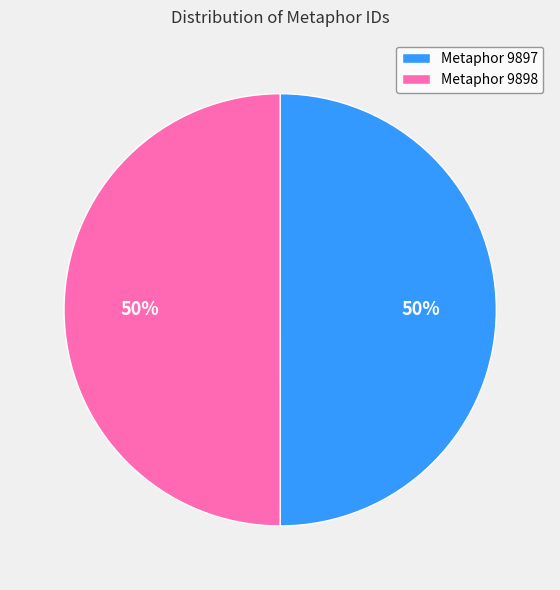

What is the ratio of the value at Metaphor 9897 to the value at Metaphor 9898?

1.0